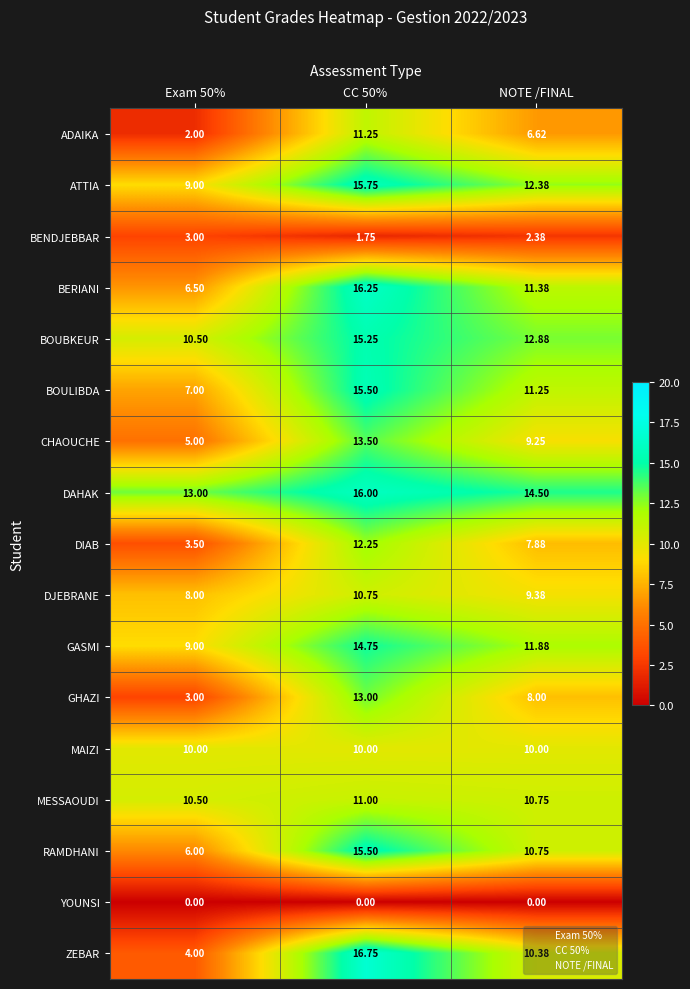

Count the number of categories in the chart.

3